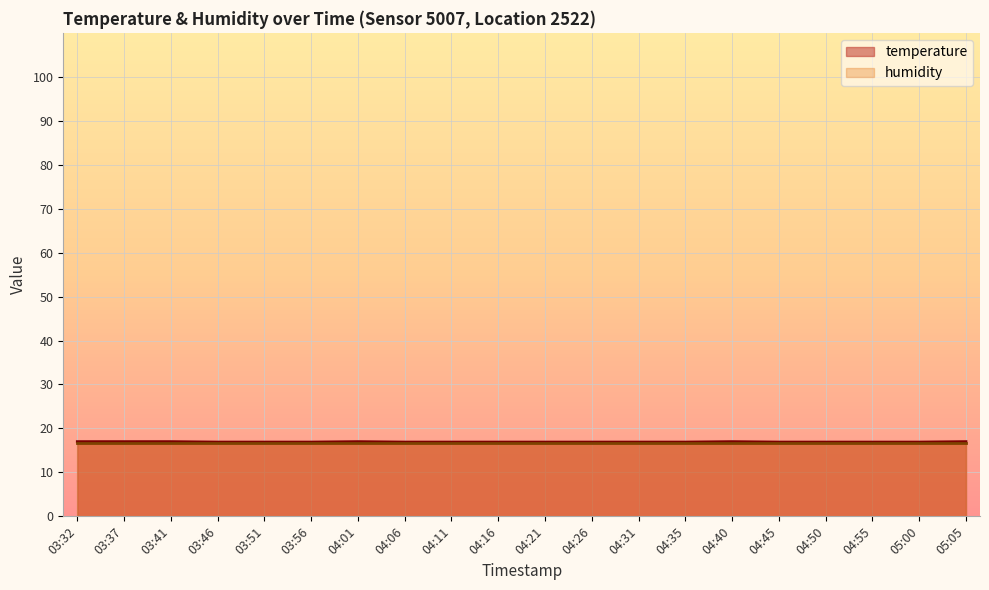

Where is the first local maximum?

04:01